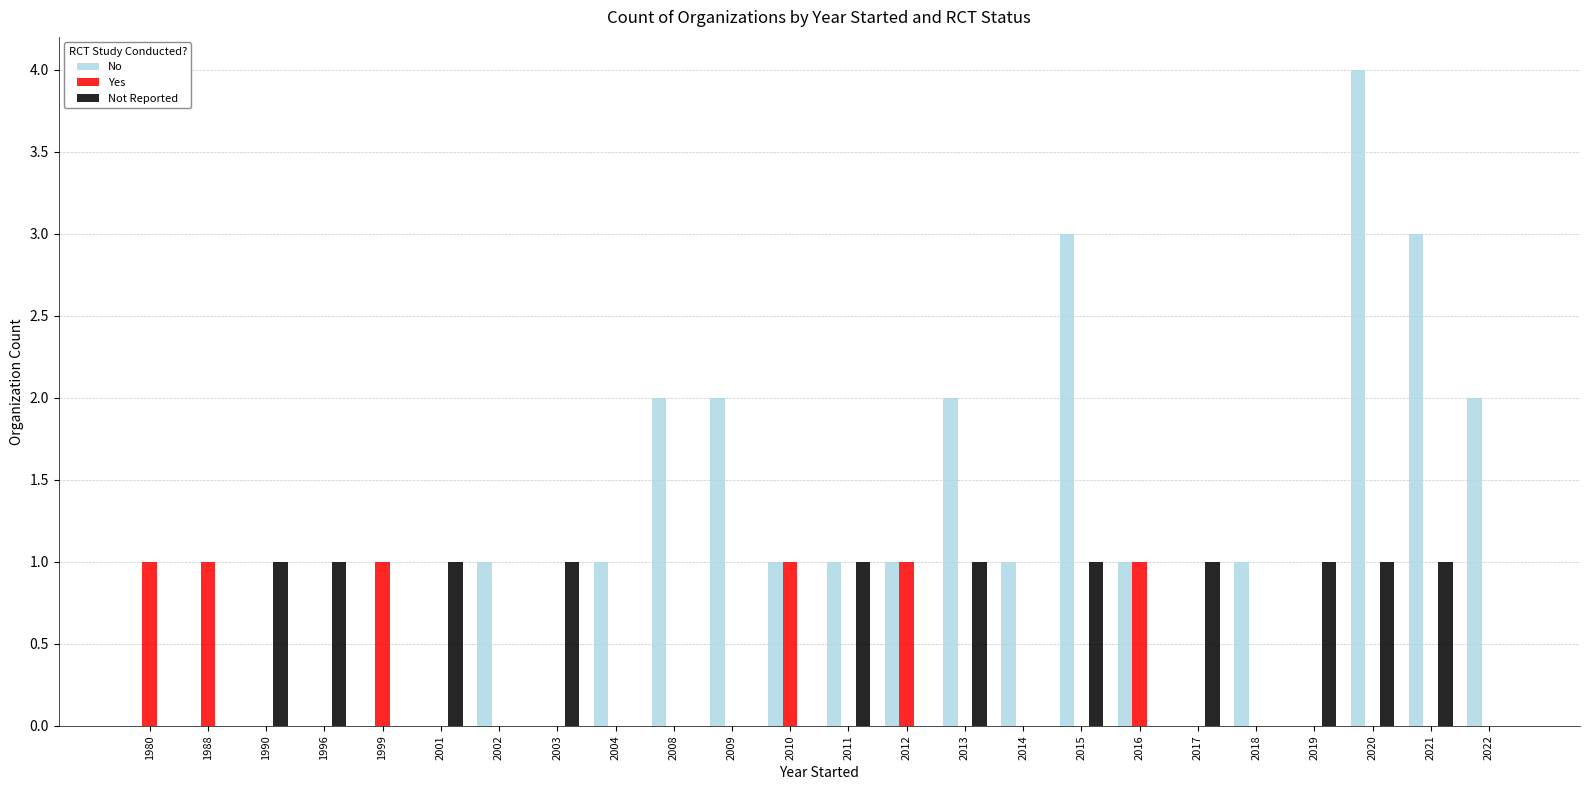

At which category is the sum across all series the highest?

2020